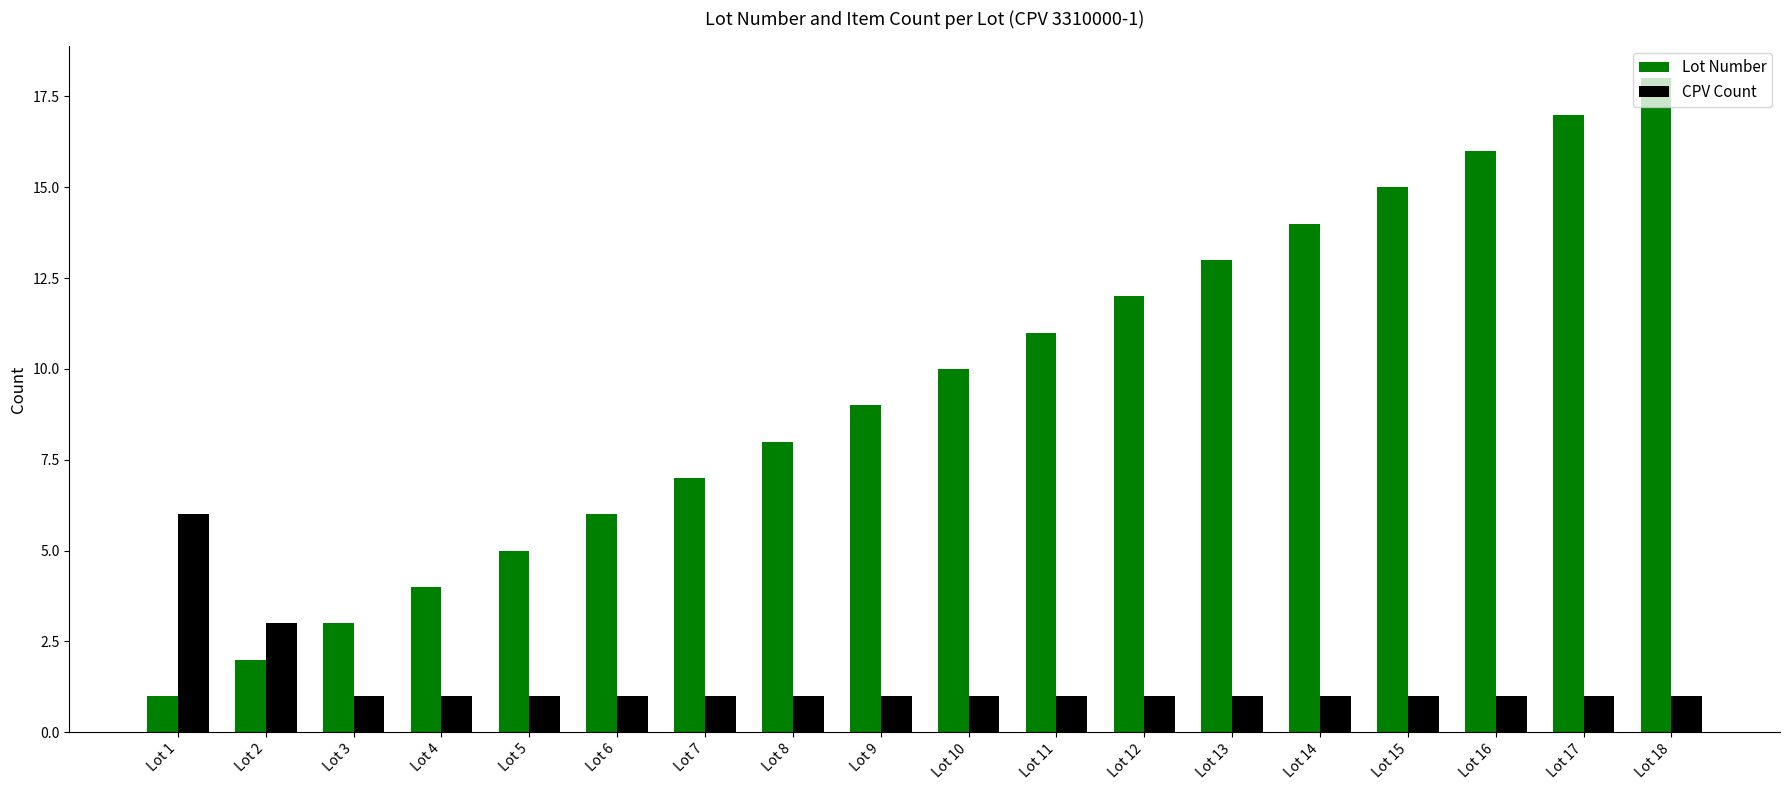

Which series has the widest spread of values?

Lot Number